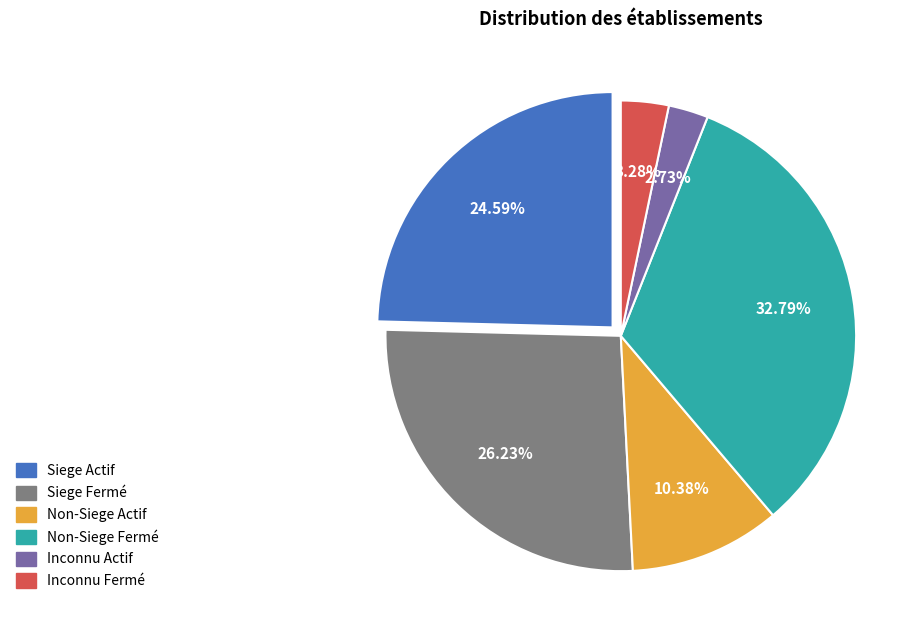

Is there any slice that represents more than half of the pie?

No